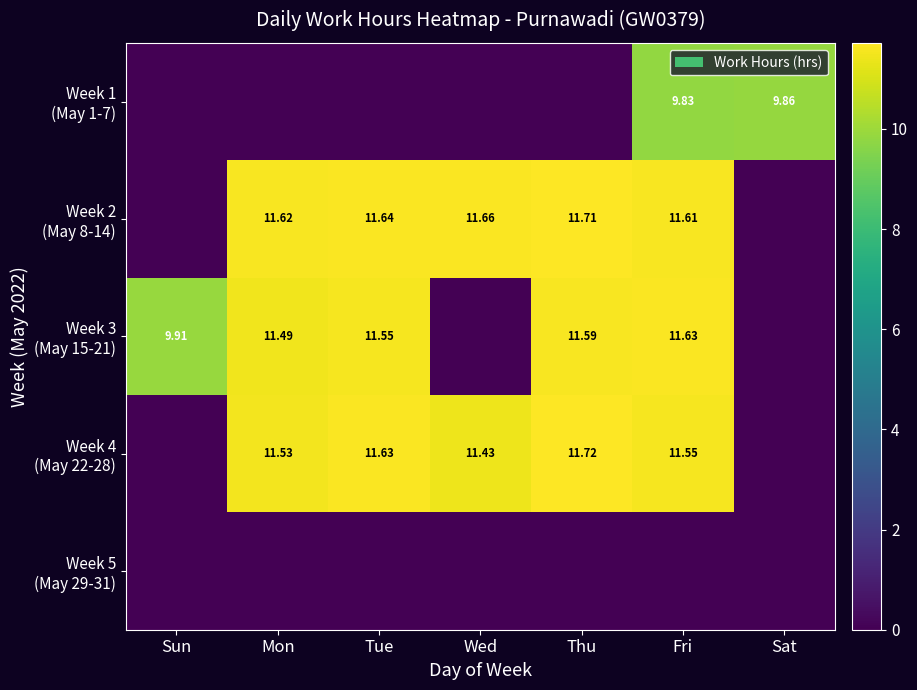

At which category is the sum across all series the highest?

Fri